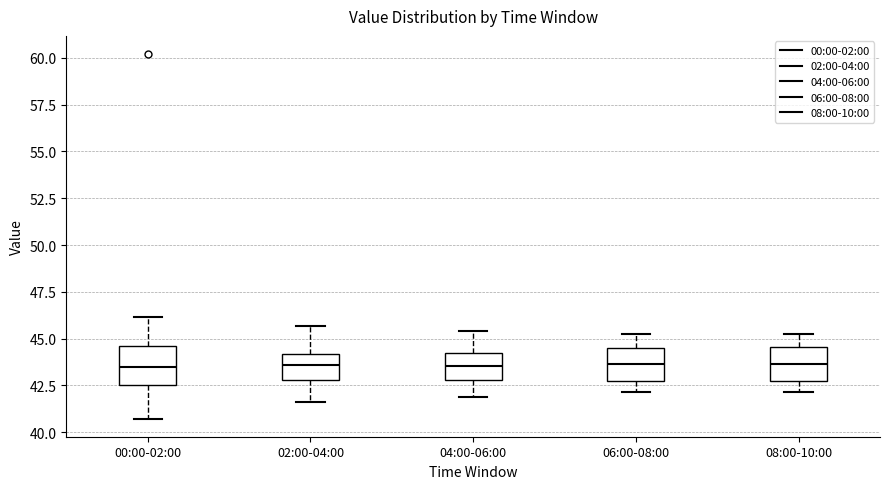

Reading left to right, transcribe this box plot: for each box, give where its median line is, the range the box spans, and where its two whiskers end, as read against the y-axis. The values are not printed on the chart, so give them approximately, as read against the axis.

00:00-02:00: median 43.5, box 42.5 to 44.5, whiskers 40.5 to 46.0
02:00-04:00: median 43.5, box 43.0 to 44.0, whiskers 41.5 to 45.5
04:00-06:00: median 43.5, box 43.0 to 44.5, whiskers 42.0 to 45.5
06:00-08:00: median 43.5, box 43.0 to 44.5, whiskers 42.0 to 45.0
08:00-10:00: median 43.5, box 42.5 to 44.5, whiskers 42.0 to 45.0